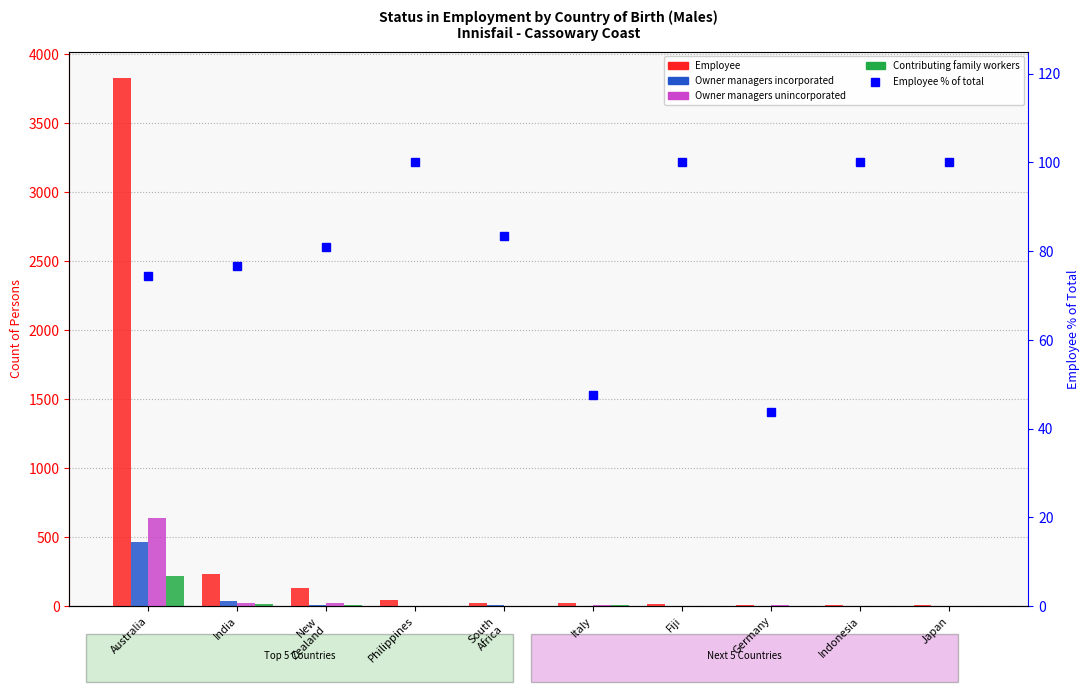

At which label does Owner managers unincorporated first exceed 9?

Australia